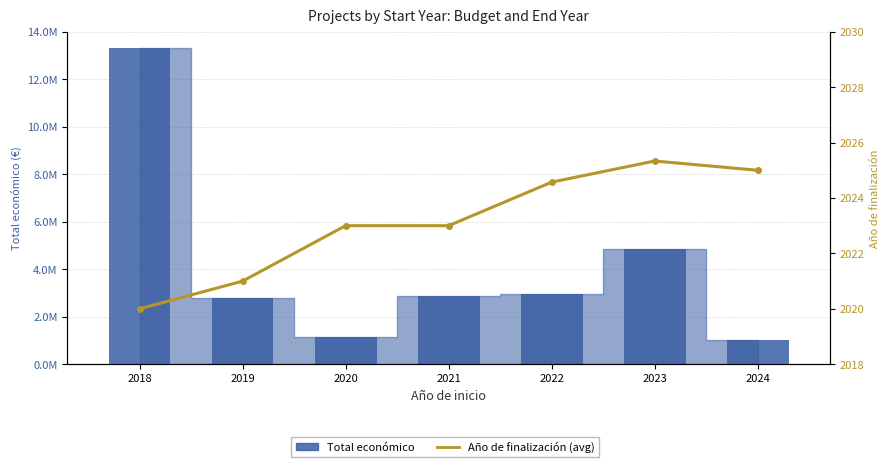

The Total económico series shows 1151861.0 at 2020. True or false?

True